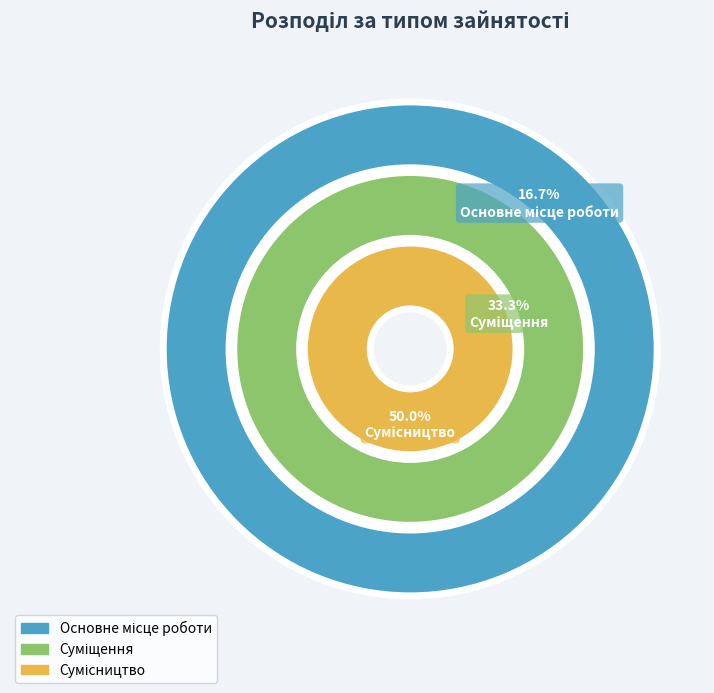

Is it true that Сумісництво is 61% of the pie?

False